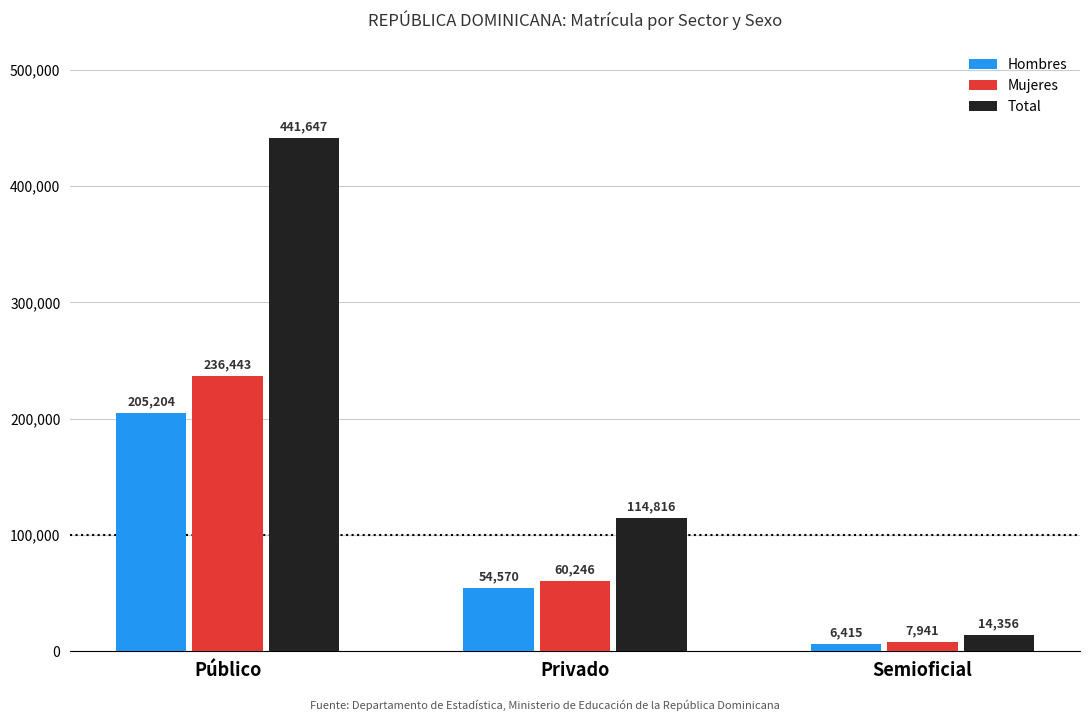

Count the number of categories in the chart.

3